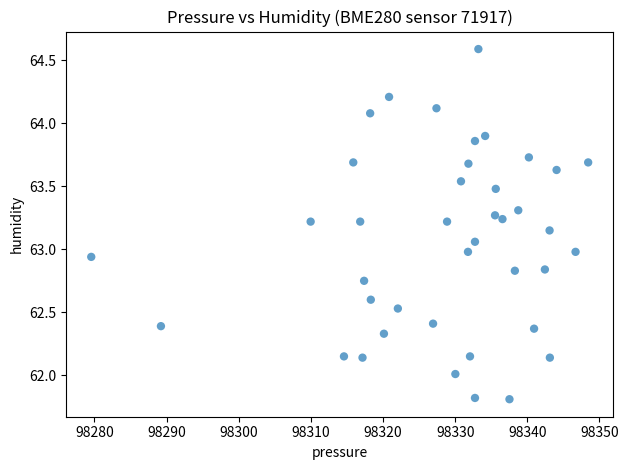

What is the range of Y values (max minus min)?

2.8